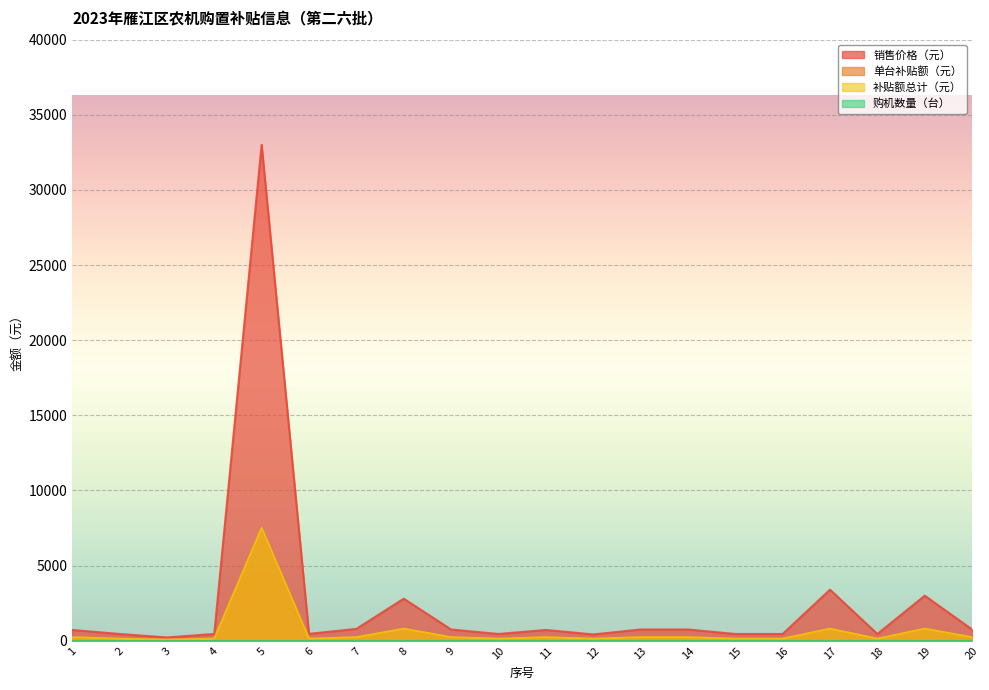

What is the value of the 补贴额总计（元） point at the 13th from the left?

234